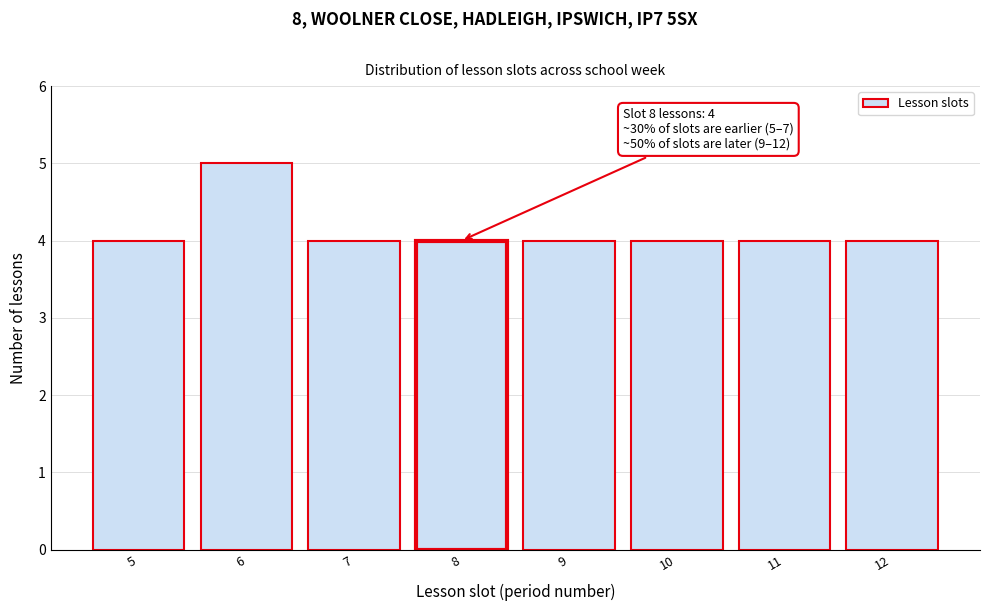

Reading left to right, list all the values displayed in this chart.

5=4	6=5	7=4	8=4	9=4	10=4	11=4	12=4